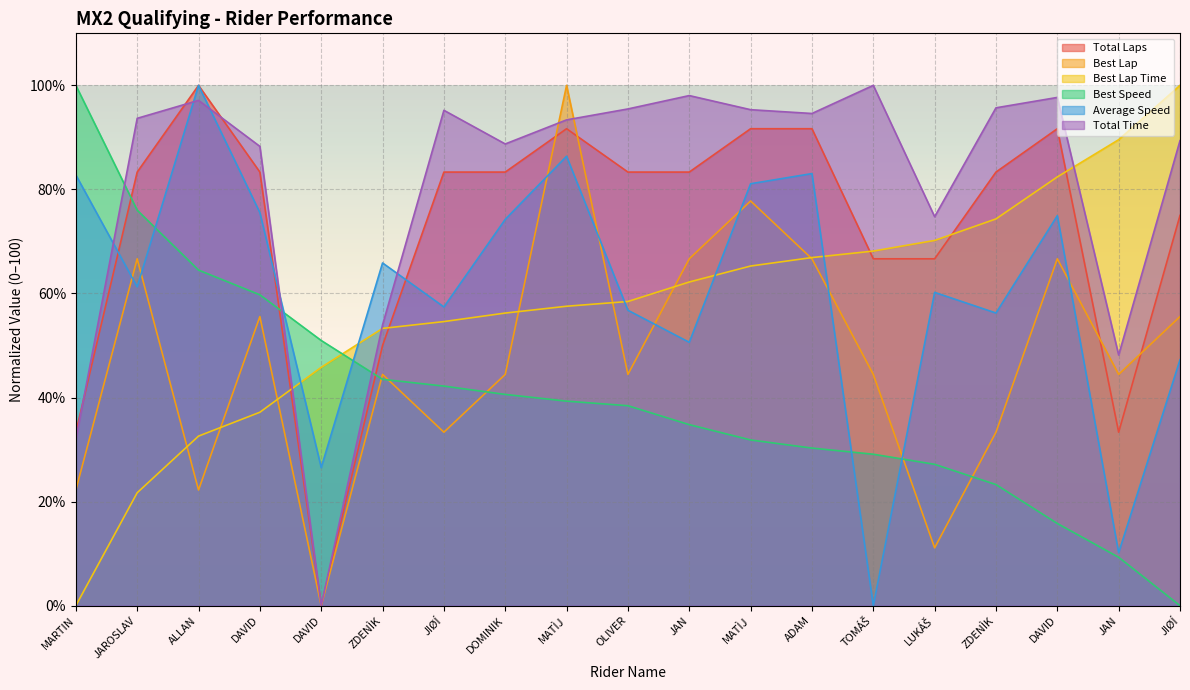

The value of Total Laps at OLIVER is 83.3. True or false?

True